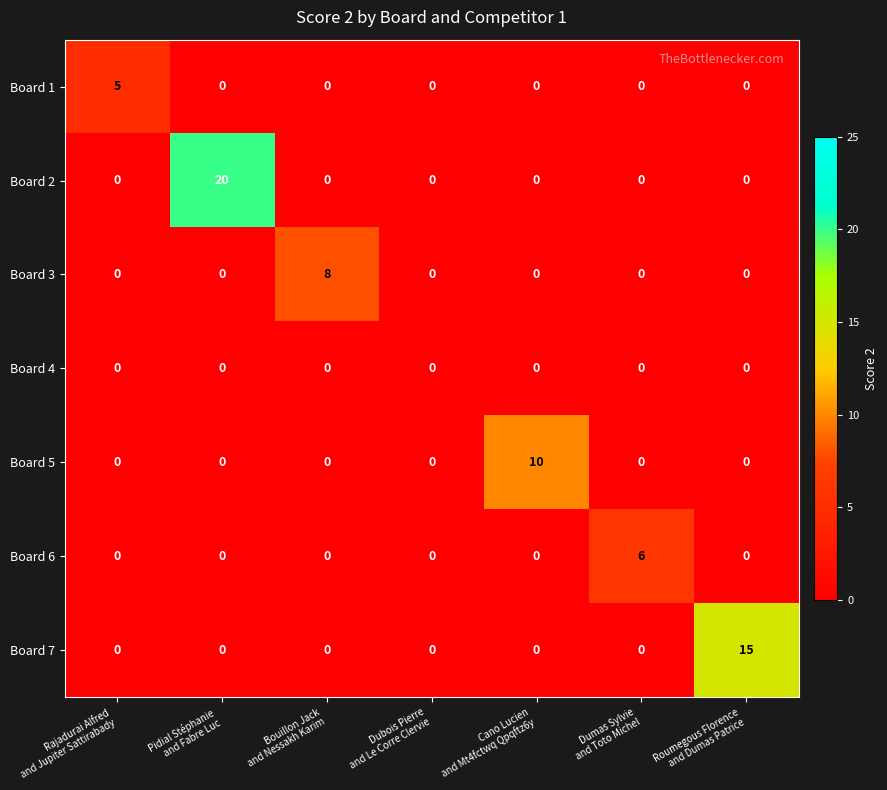

Which series has the largest range (max minus min)?

Board 2